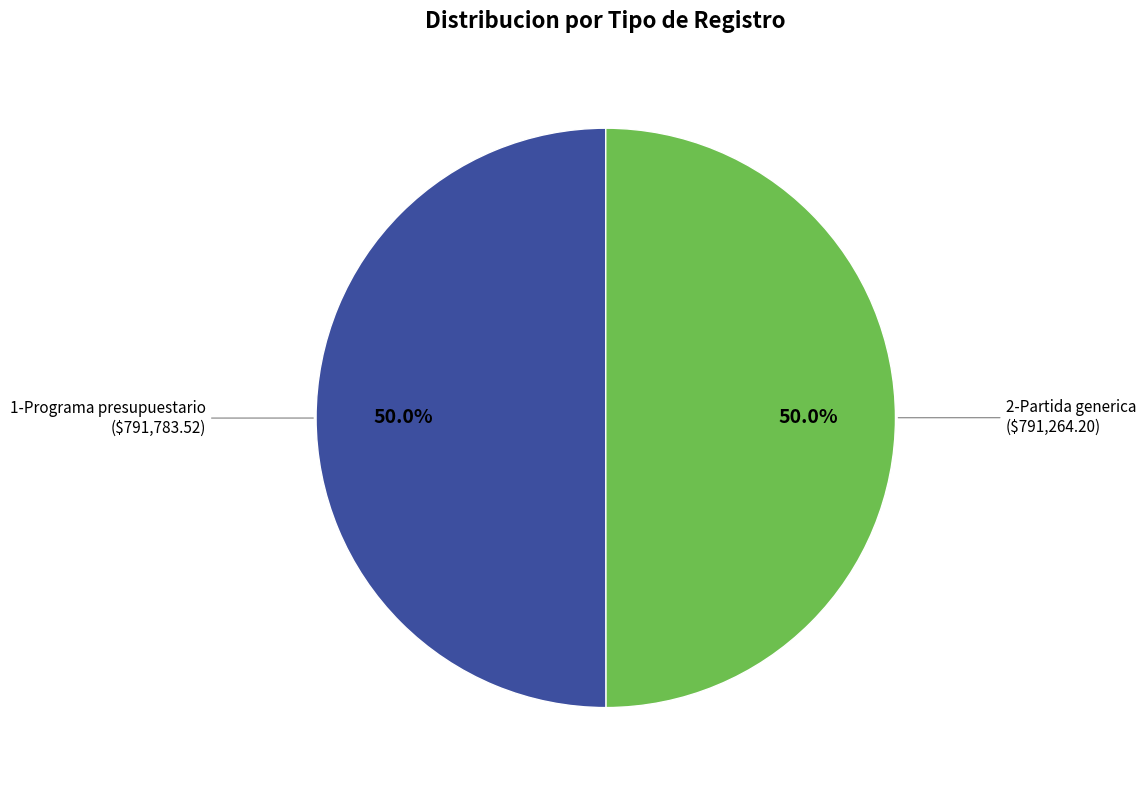

Do 1-Programa presupuestario and 2-Partida generica together represent more than half of the pie?

Yes